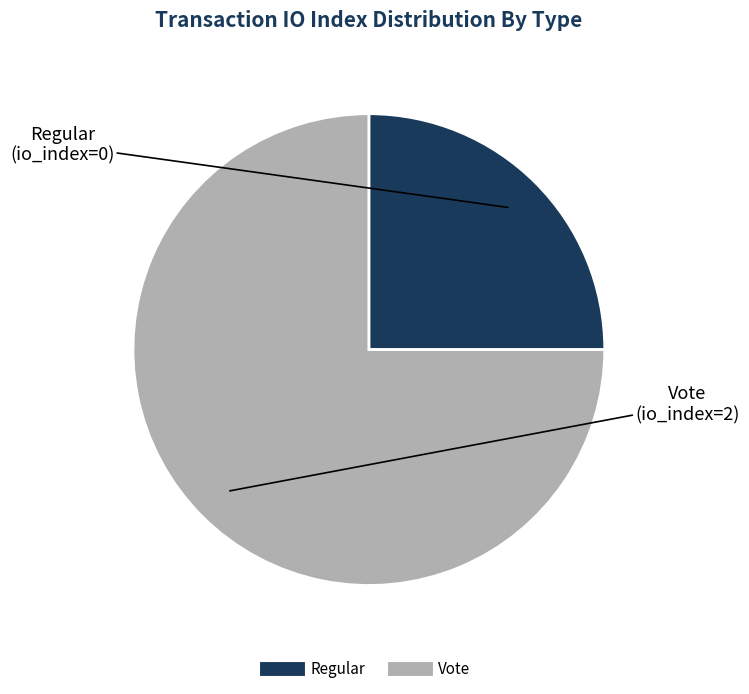

Is there a majority slice in this chart?

Yes